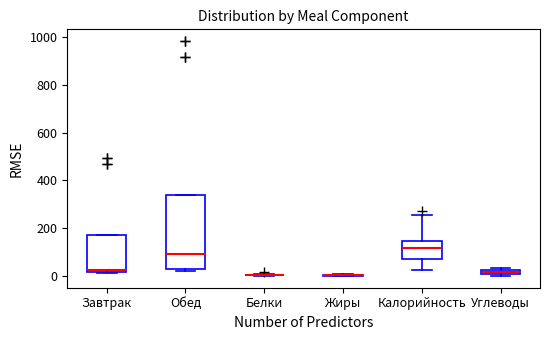

Where is the lower edge of the box for Завтрак on the y-axis? The values are not printed on the chart, so give them approximately, as read against the axis.

20